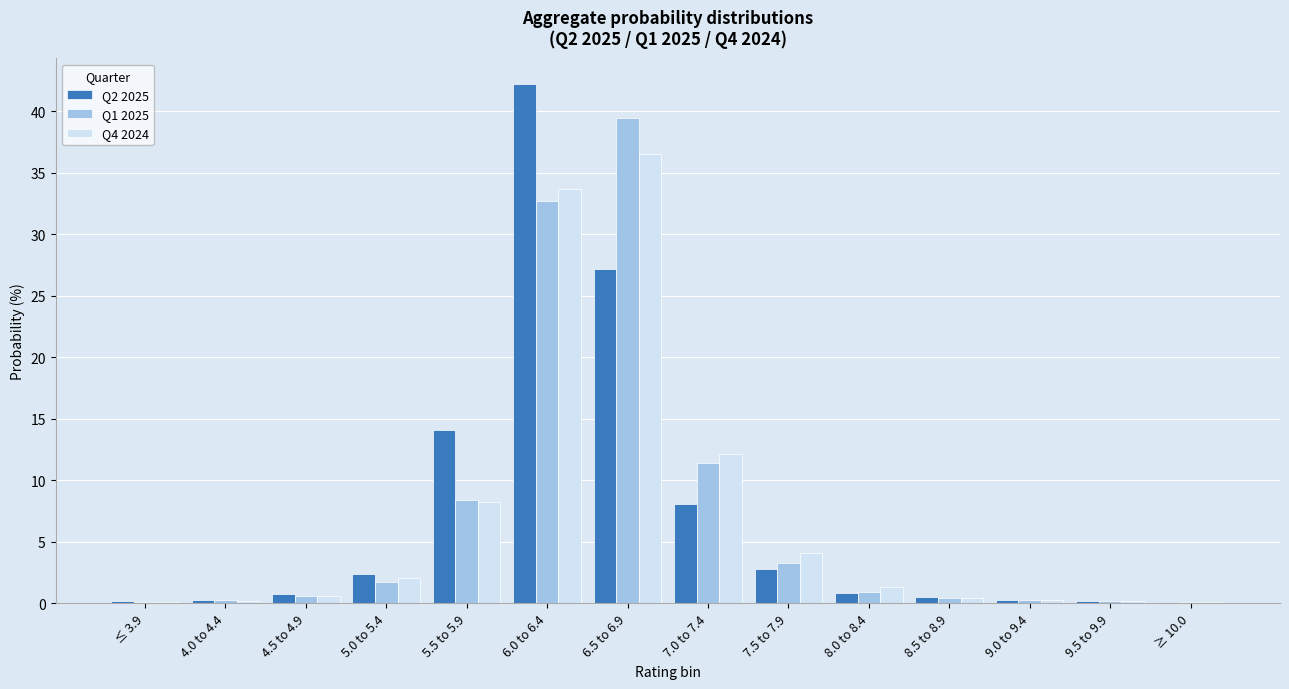

Is it true that Q1 2025 equals 0.6 at 4.5 to 4.9?

True